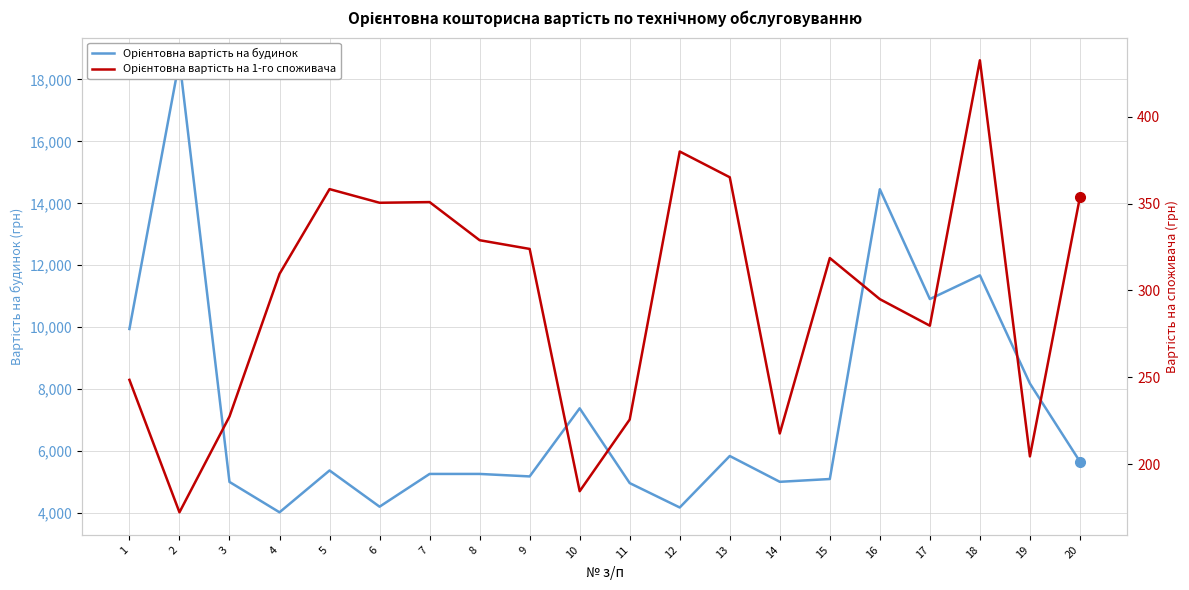

At which label is Орієнтовна вартість на будинок closest to 11320?

18